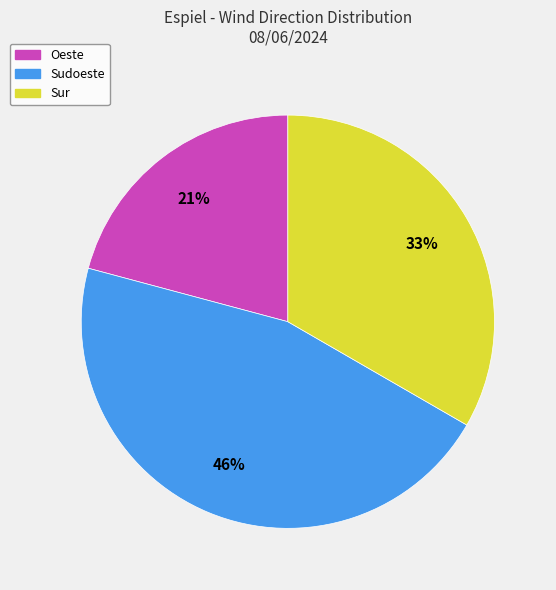

The Sudoeste slice represents 32% of the pie. True or false?

False